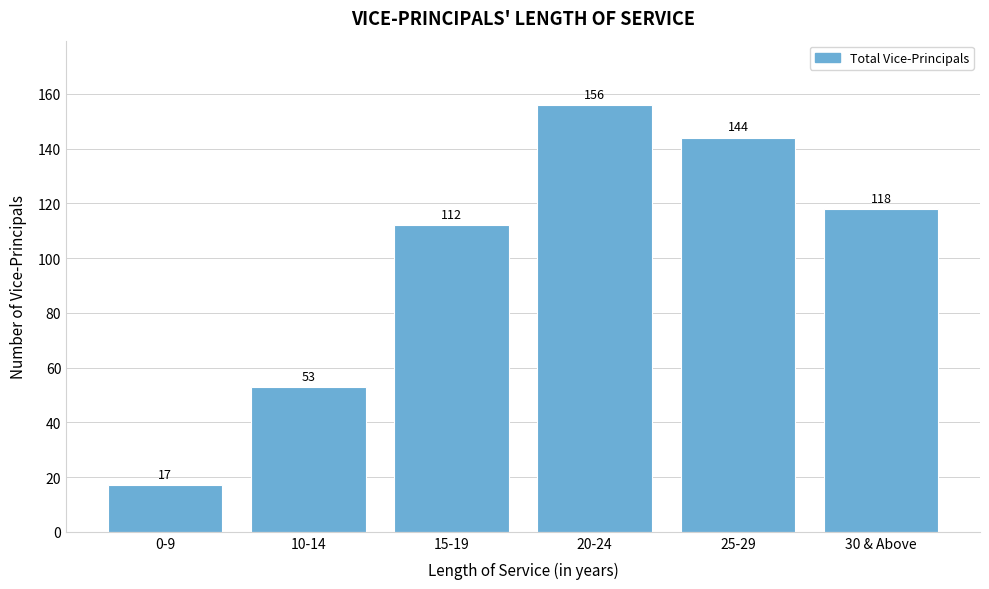

Reading right to left, what are all the values shown in this chart?

30 & Above=118	25-29=144	20-24=156	15-19=112	10-14=53	0-9=17